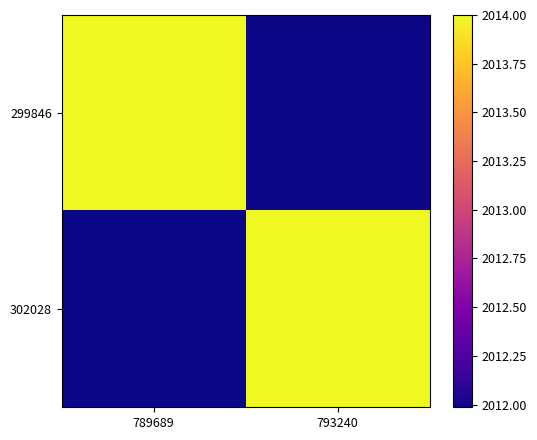

Which series has the widest spread of values?

299846